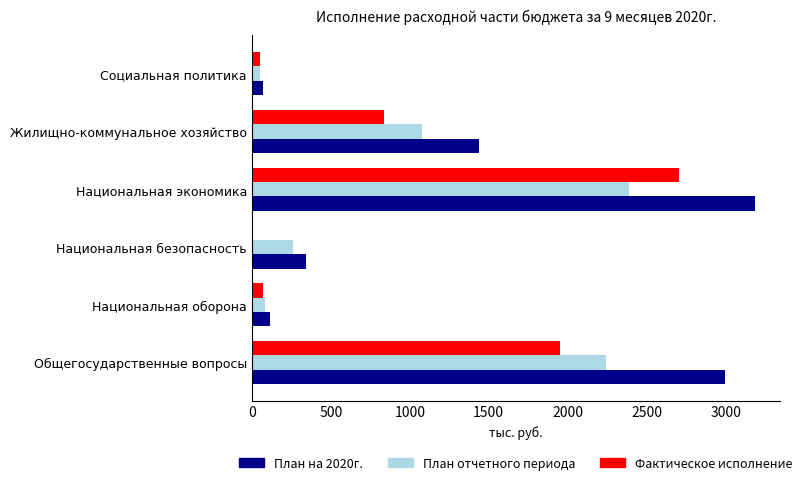

Which series has the largest range (max minus min)?

План на 2020г.